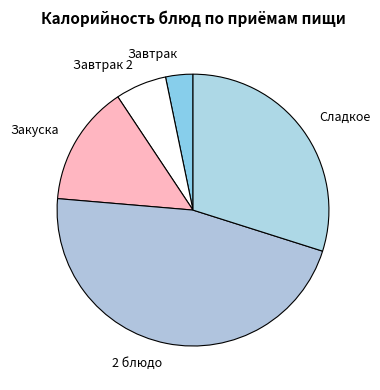

Is it true that Закуска is 25% of the pie?

False